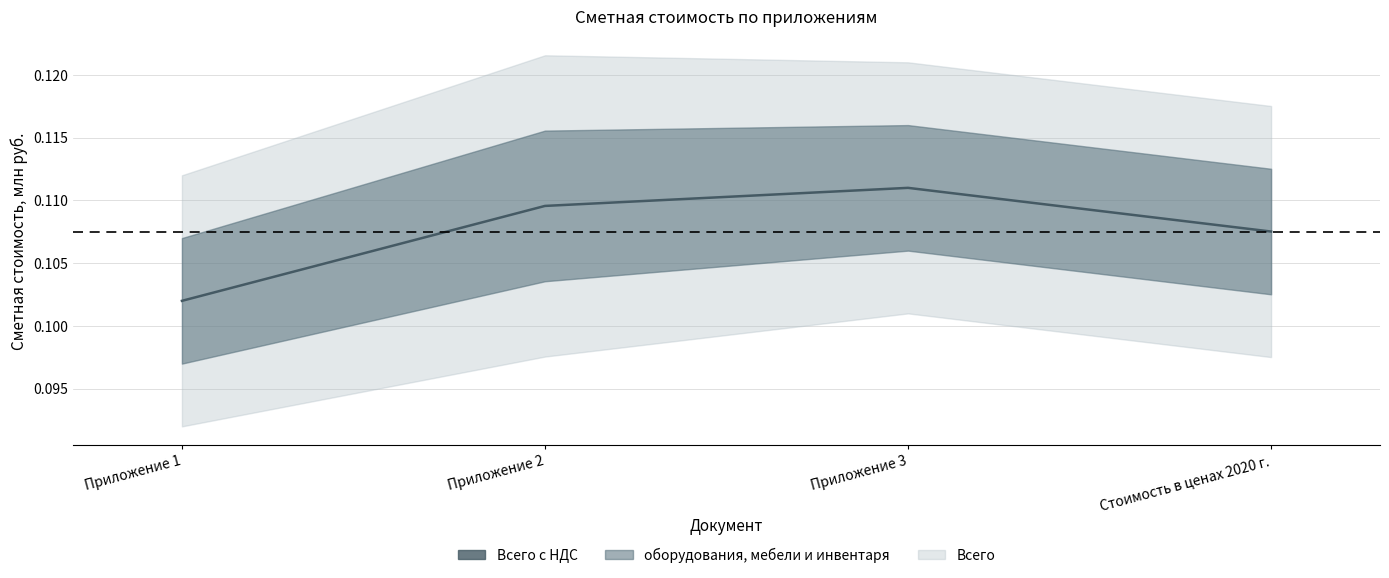

The value at Приложение 1 is 0.2. True or false?

False